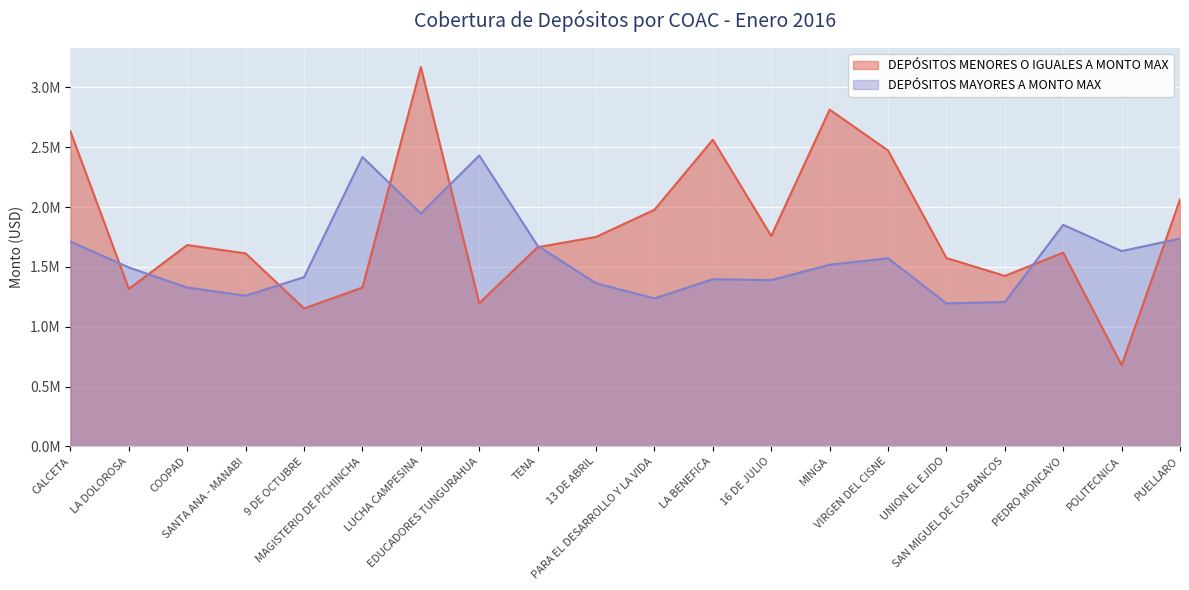

What value does the DEPÓSITOS MAYORES A MONTO MAX series have at MAGISTERIO DE PICHINCHA?

2418000.0